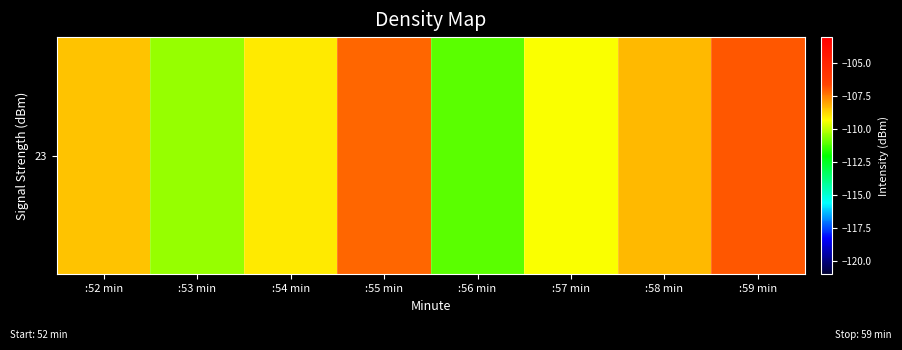

What is the sum of the values at :56 min and :53 min?

-221.5